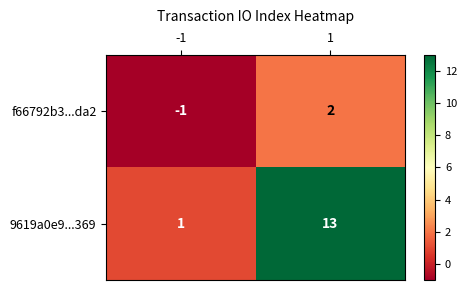

True or false: f66792b3...da2 has a value of 1 at 1.

False